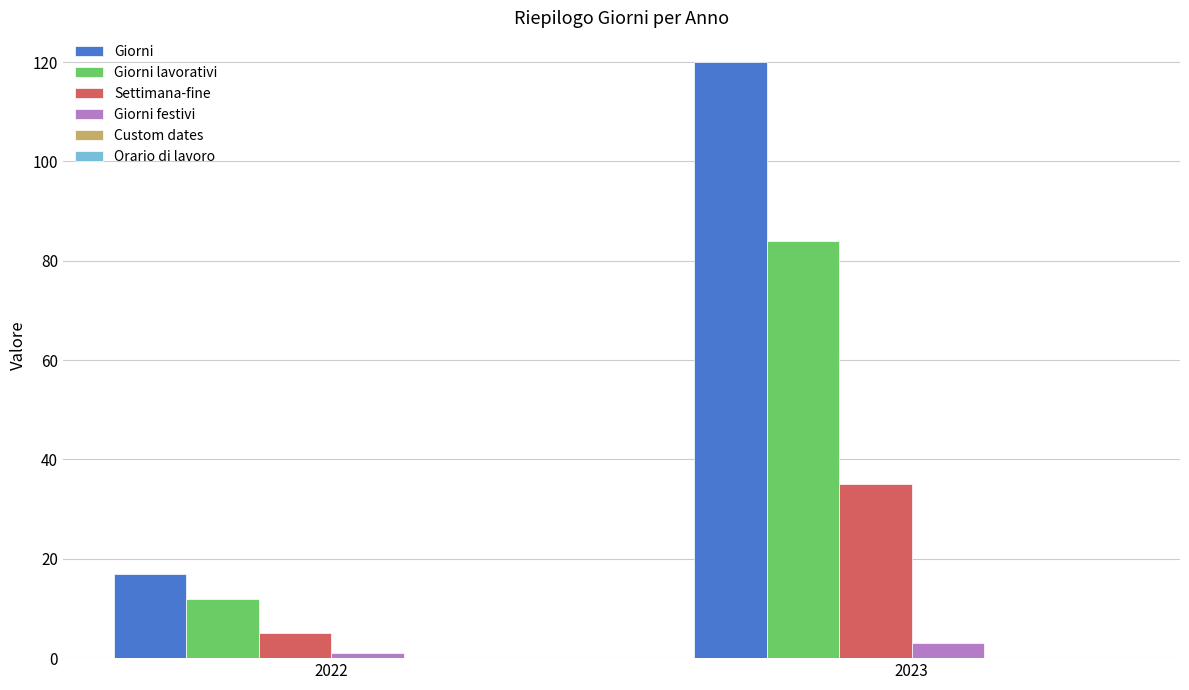

Which series has the largest range (max minus min)?

Giorni